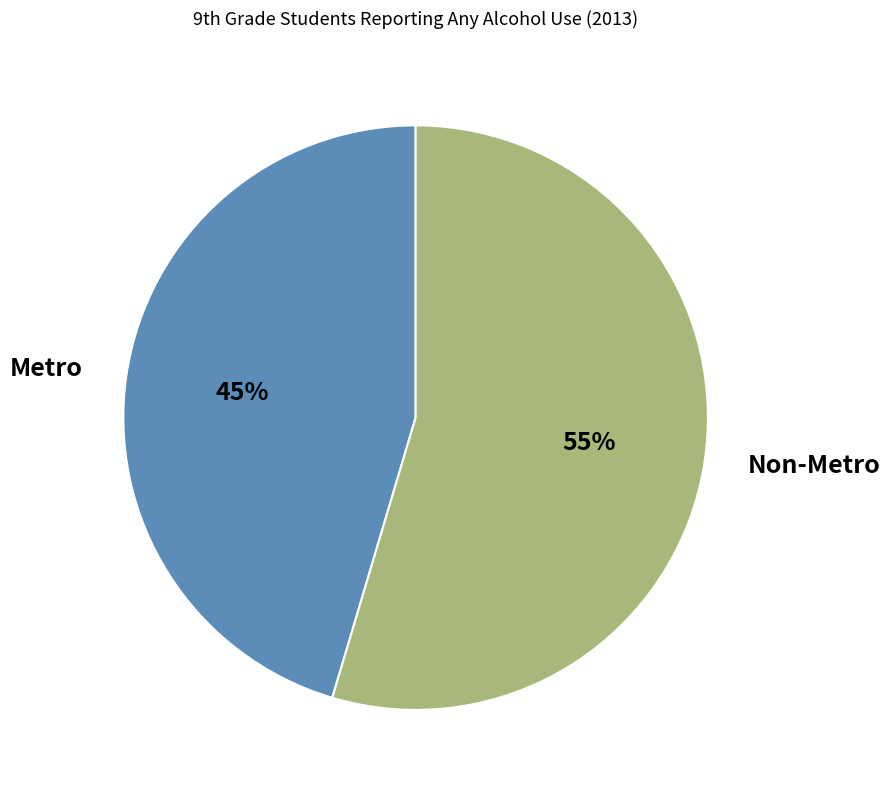

True or false: Non-Metro accounts for 55% of the total.

True